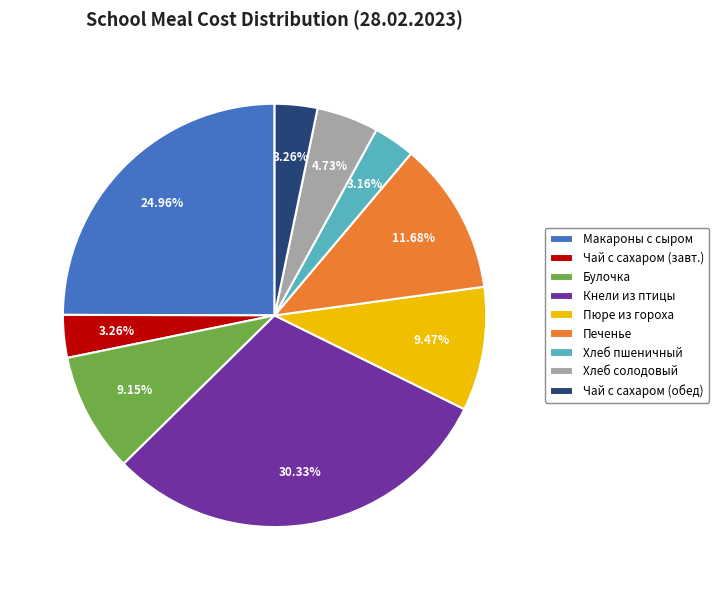

Which slice is the largest?

Кнели из птицы